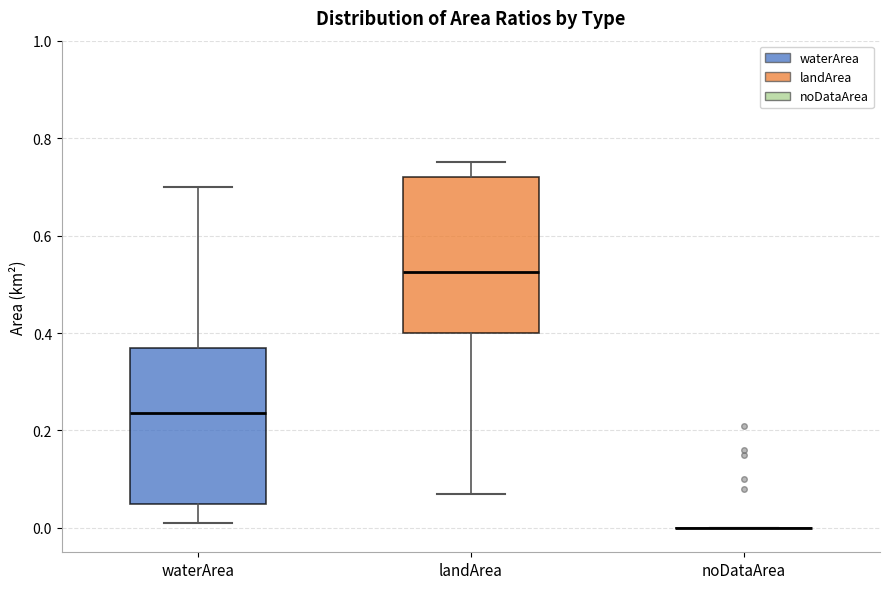

Reading left to right, transcribe this box plot: for each box, give where its median line is, the range the box spans, and where its two whiskers end, as read against the y-axis. The values are not printed on the chart, so give them approximately, as read against the axis.

waterArea: median 0.24, box 0.06 to 0.38, whiskers 0.02 to 0.70
landArea: median 0.52, box 0.40 to 0.72, whiskers 0.08 to 0.76
noDataArea: box collapsed to a line at 0.00, whiskers 0.00 to 0.00